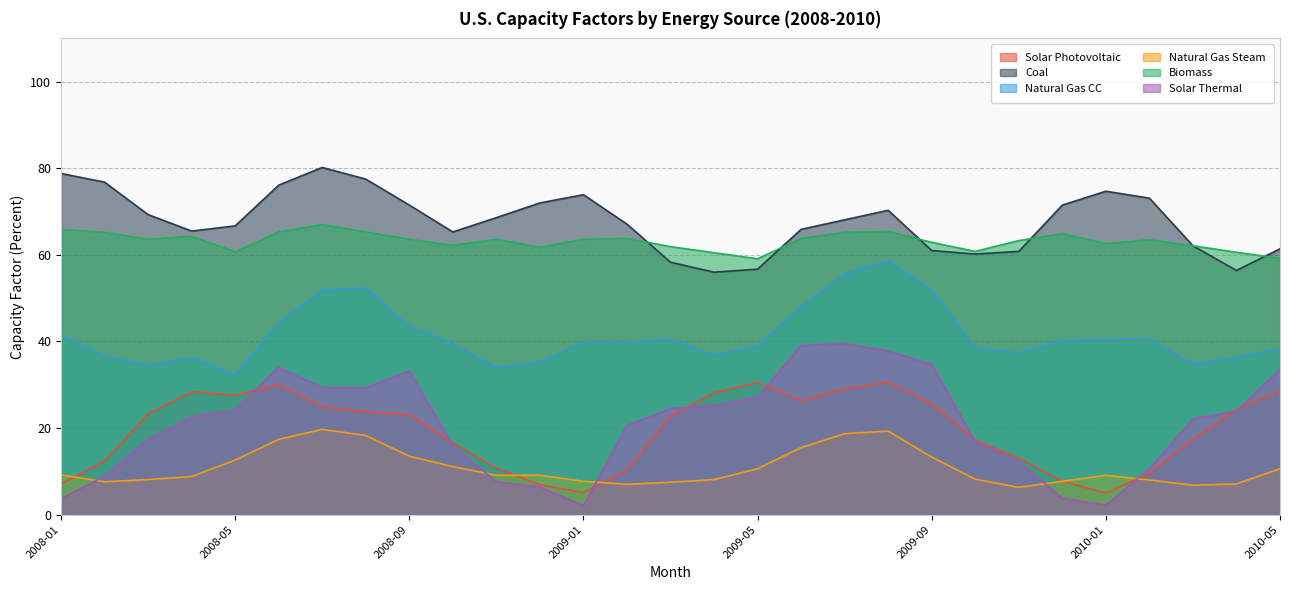

What are all the series names shown in the legend?

Solar Photovoltaic, Coal, Natural Gas CC, Natural Gas Steam, Biomass, Solar Thermal